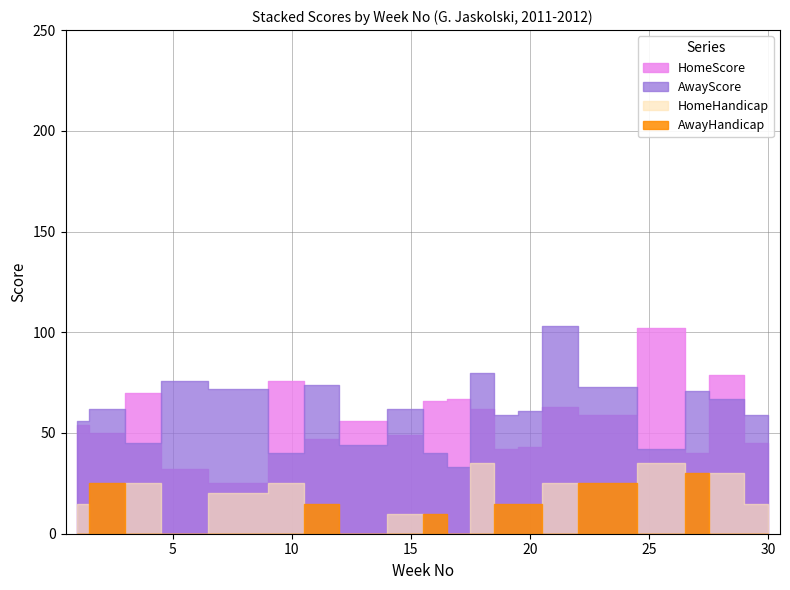

What is the difference between the maximum and minimum values in the AwayHandicap series?

30